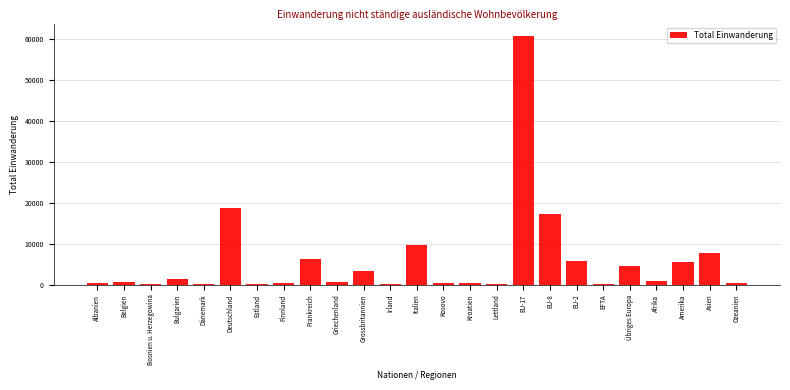

At which category does the chart reach its peak across all series?

EU-17